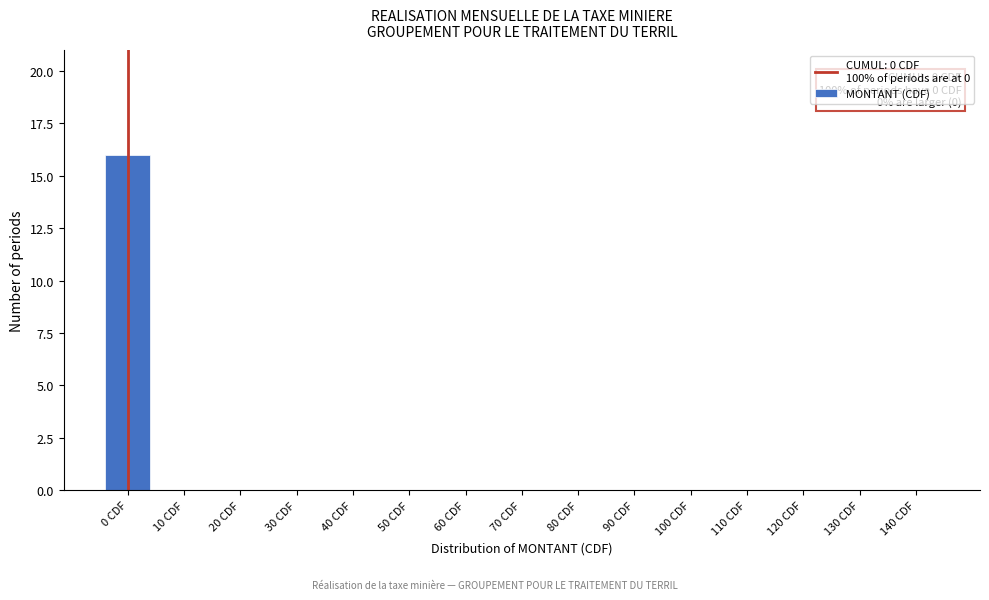

Reading right to left, extract all data points from this chart.

140 CDF=0	130 CDF=0	120 CDF=0	110 CDF=0	100 CDF=0	90 CDF=0	80 CDF=0	70 CDF=0	60 CDF=0	50 CDF=0	40 CDF=0	30 CDF=0	20 CDF=0	10 CDF=0	0 CDF=16